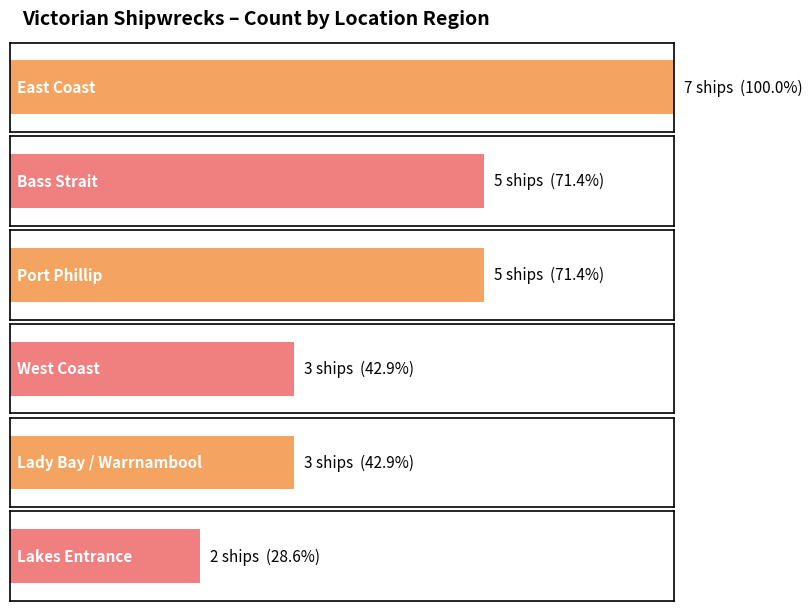

True or false: the data shows 3 at Victorian Heritage Register - West Coast.

True